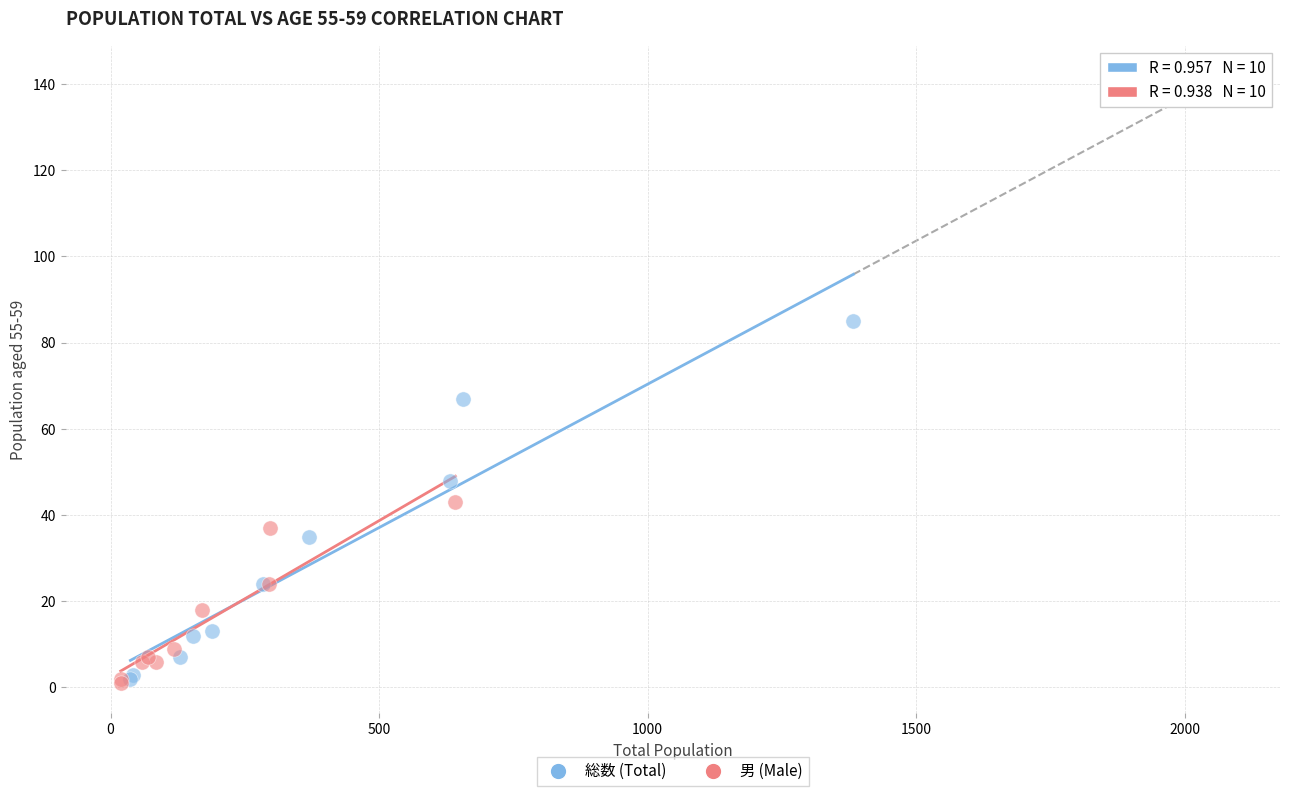

What are all the series names shown in the legend?

総数 (Total), 男 (Male)